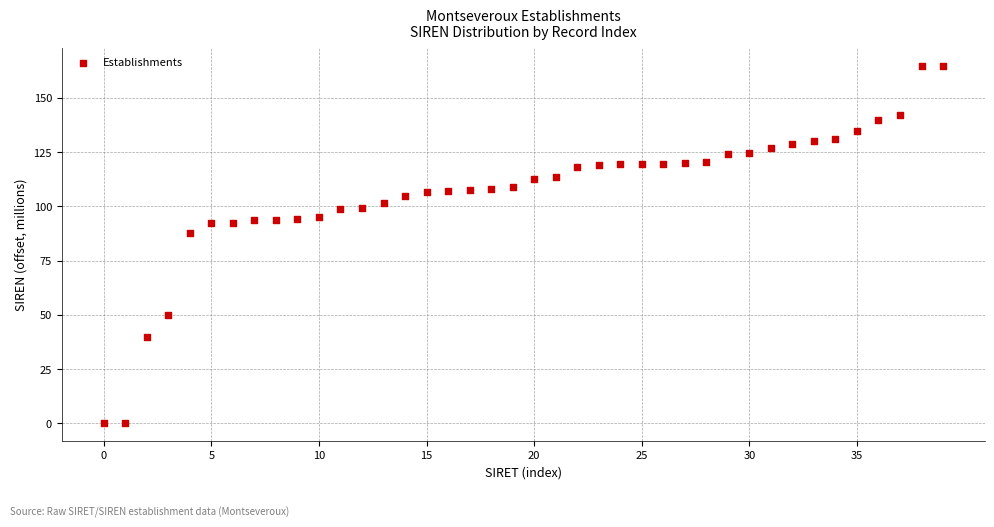

What is the range of Y values (max minus min)?

164.9